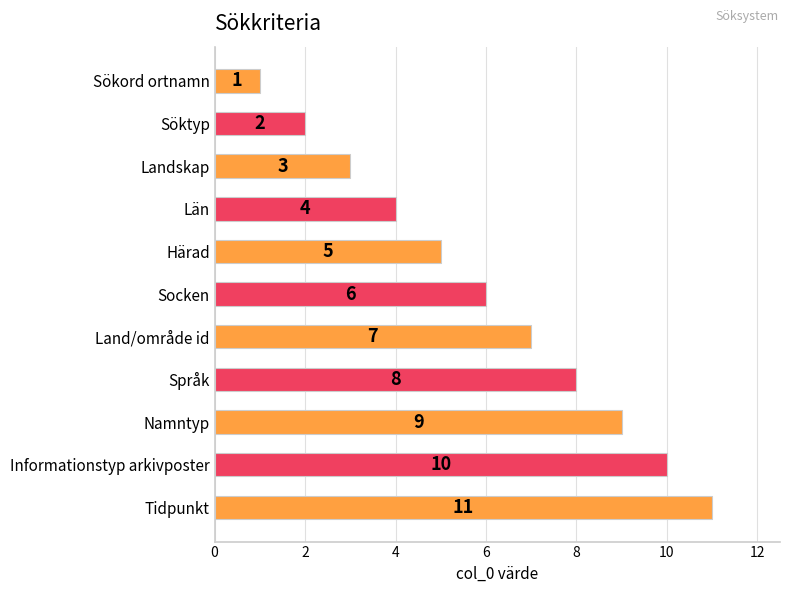

Which category has the highest value across all series?

Tidpunkt